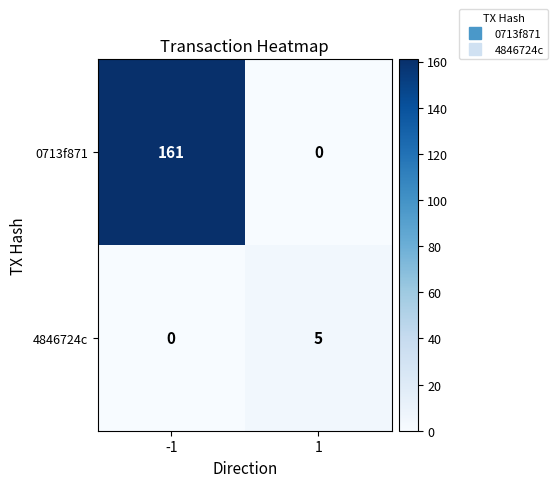

Is it true that 0713f871 equals 161 at -1?

True